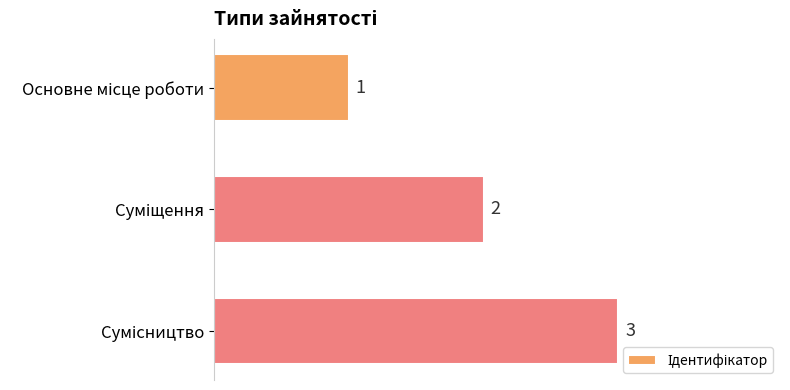

What is the sum of all values?

6